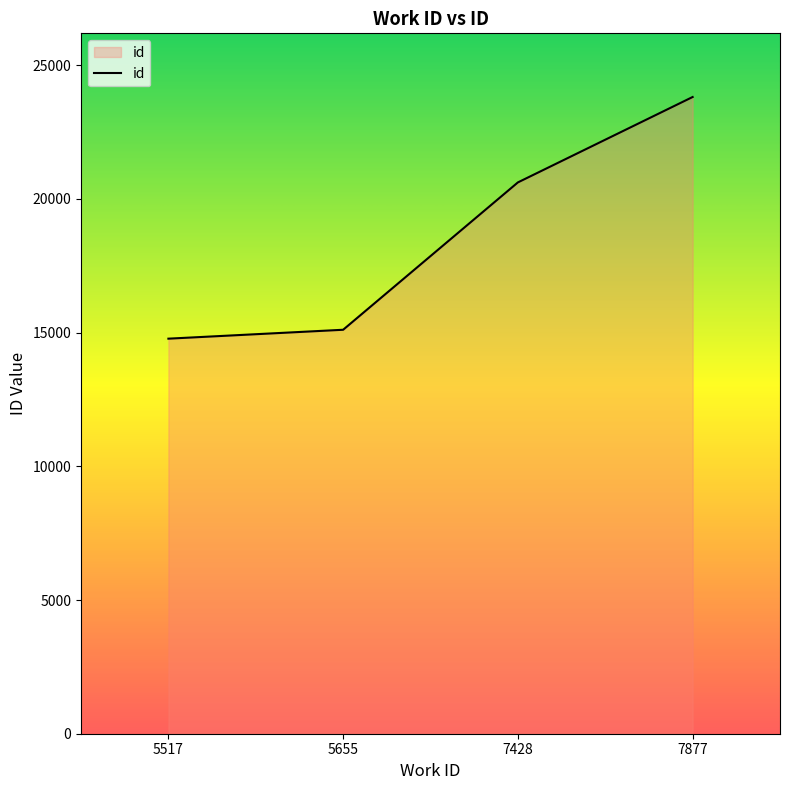

True or false: there are more than 0 points higher than both neighbors.

False